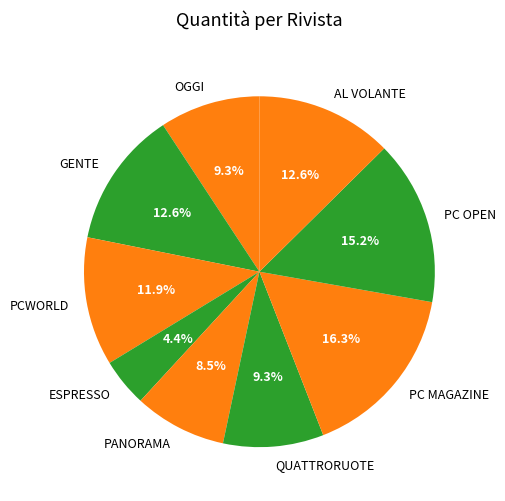

What percentage is NOT represented by OGGI?

90.7%